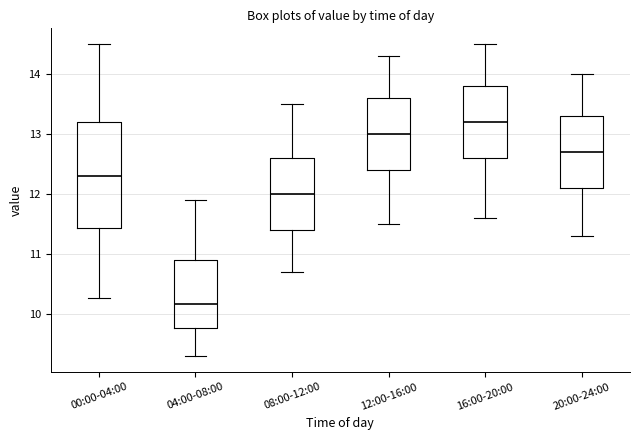

Reading left to right, read every box against the y-axis: the position of its median line, the range the box covers, and the ends of its whiskers. The values are not printed on the chart, so give them approximately, as read against the axis.

00:00-04:00: median 12.3, box 11.4 to 13.2, whiskers 10.3 to 14.5
04:00-08:00: median 10.2, box 9.8 to 10.9, whiskers 9.3 to 11.9
08:00-12:00: median 12.0, box 11.4 to 12.6, whiskers 10.7 to 13.5
12:00-16:00: median 13.0, box 12.4 to 13.6, whiskers 11.5 to 14.3
16:00-20:00: median 13.2, box 12.6 to 13.8, whiskers 11.6 to 14.5
20:00-24:00: median 12.7, box 12.1 to 13.3, whiskers 11.3 to 14.0